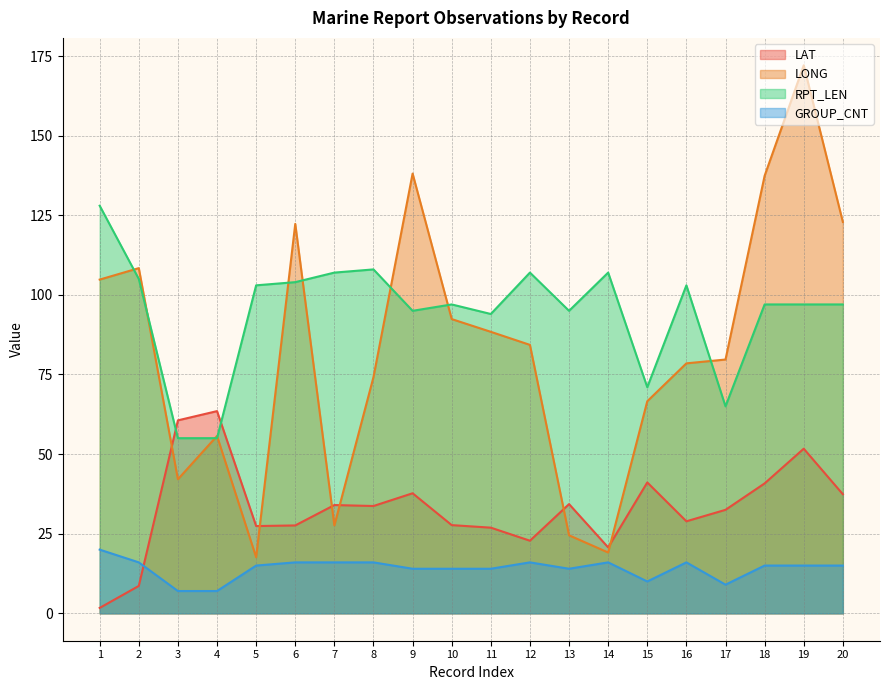

In RPT_LEN, how many points are higher than both neighbors (excluding endpoints)?

5